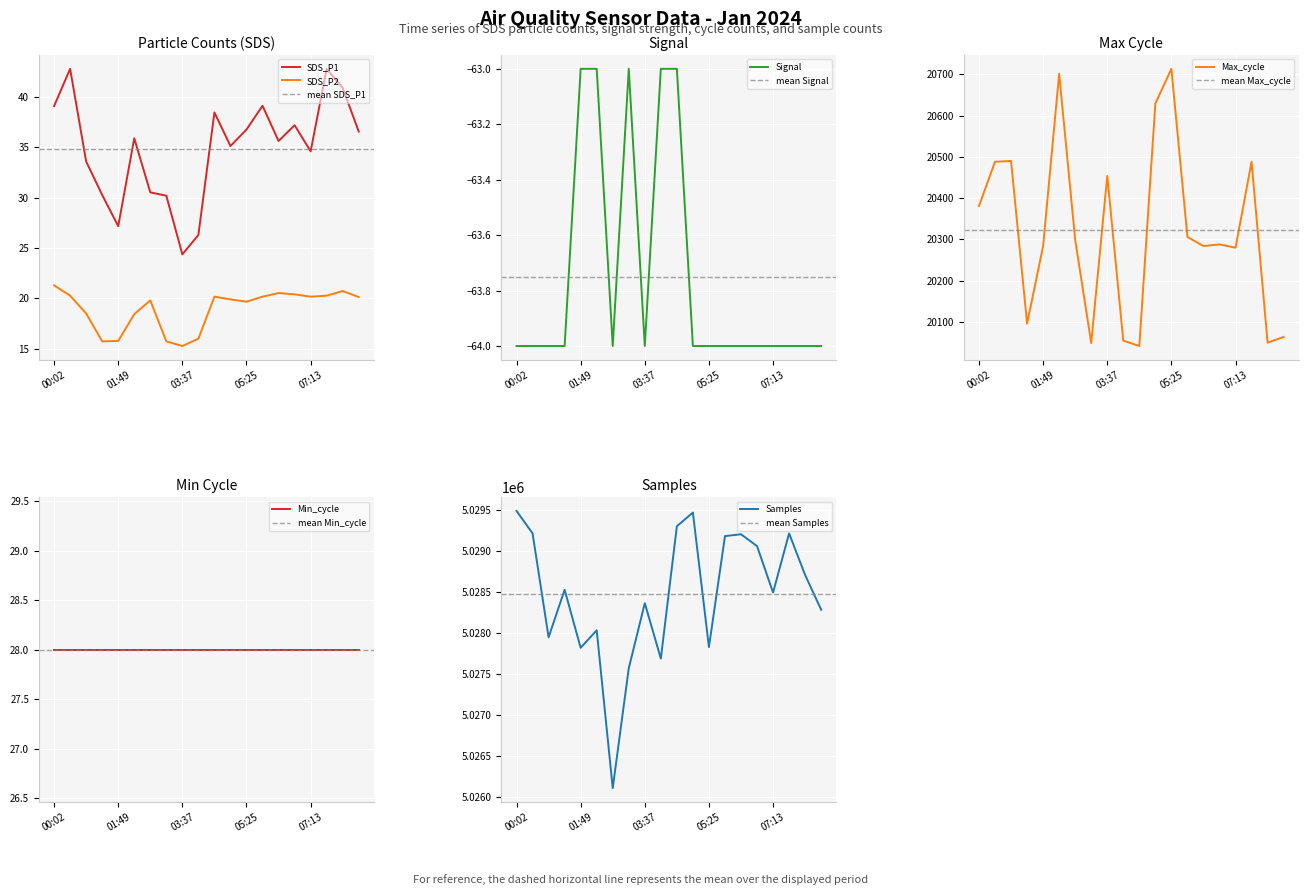

Where is the first local maximum for Samples?

01:22